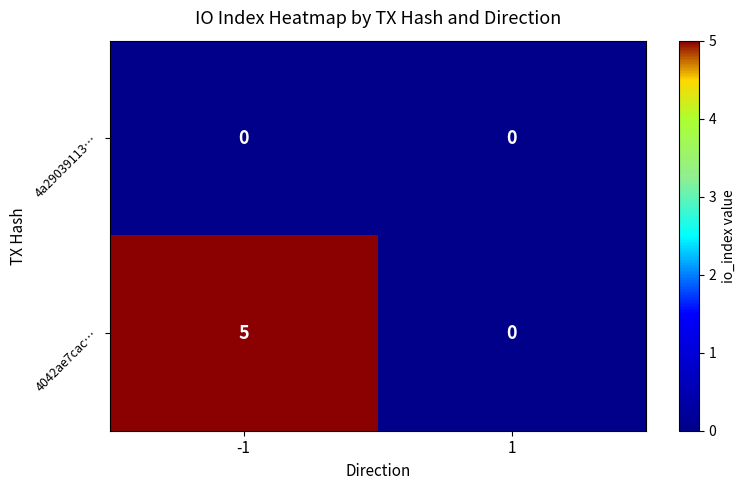

Which series has the largest total across all categories?

4042ae7cac…